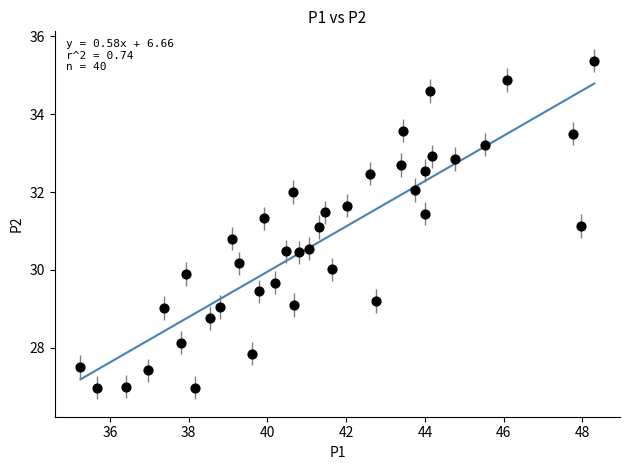

What is the range of X values (max minus min)?

13.0